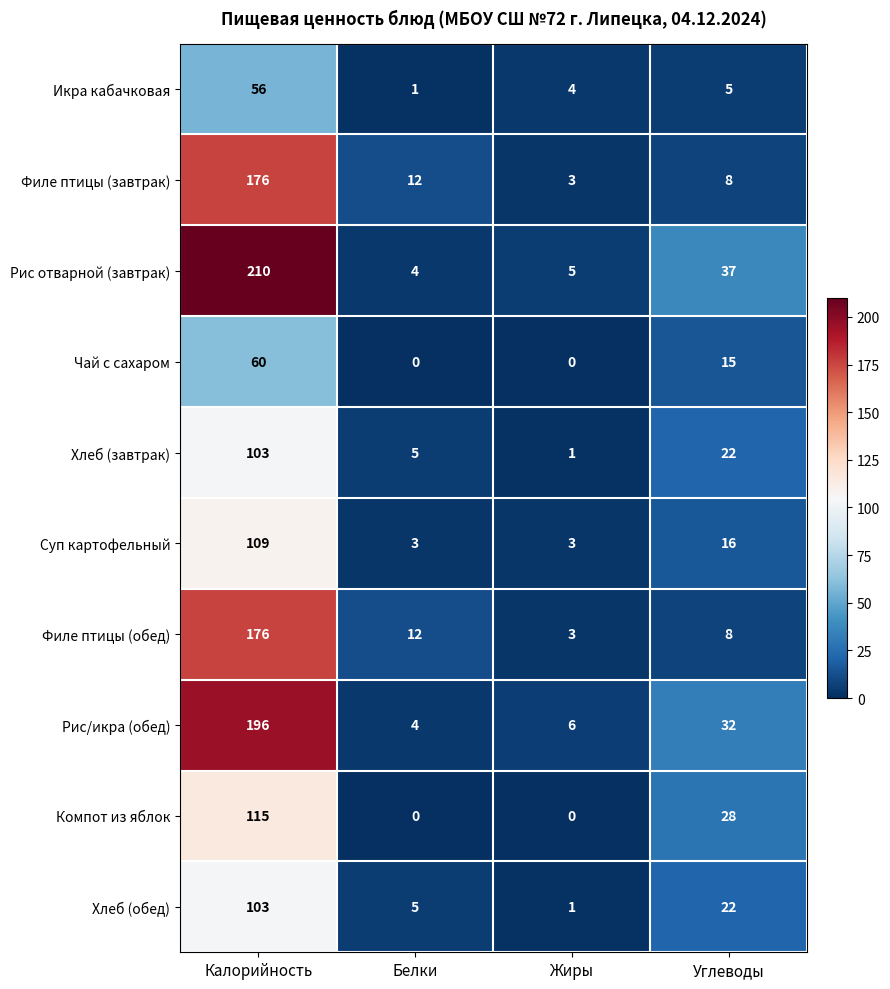

At which category does the chart reach its peak across all series?

Калорийность